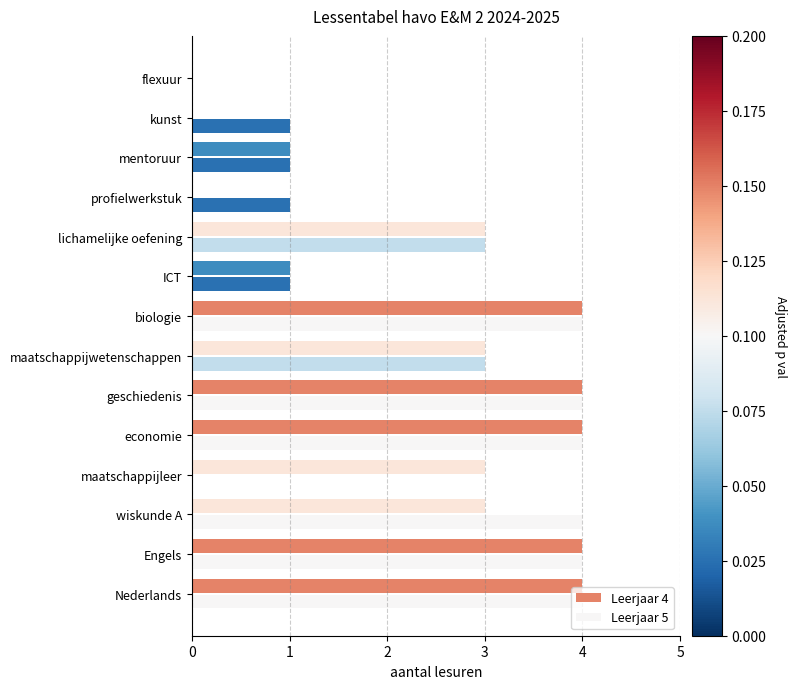

Reading right to left, what are all the values shown in this chart?

Leerjaar 4: 0	0	1	0	3	1	4	3	4	4	3	3	4	4
Leerjaar 5: 0	1	1	1	3	1	4	3	4	4	0	4	4	4